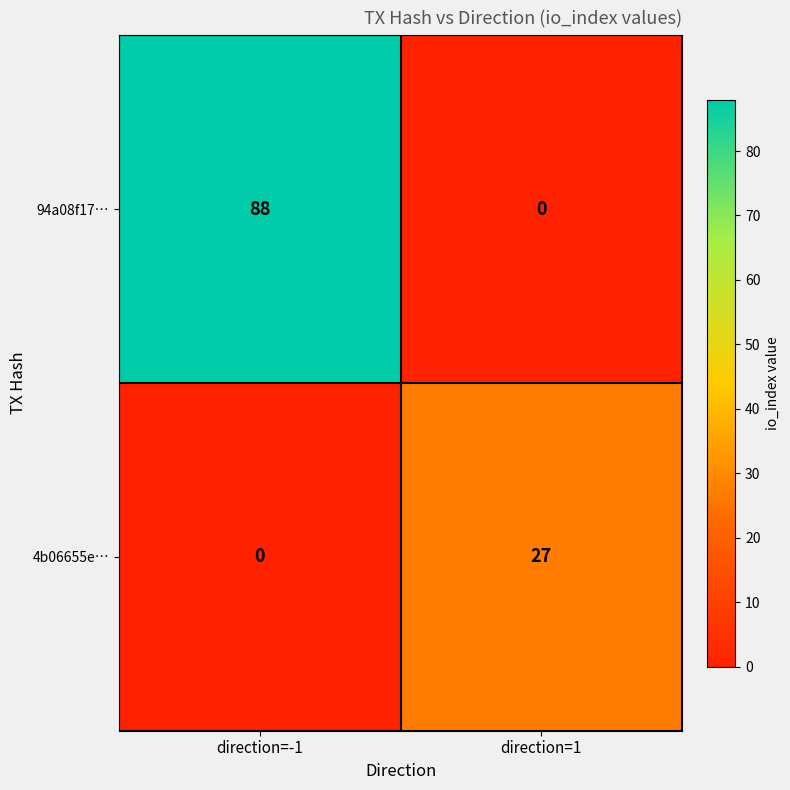

Which series has the largest range (max minus min)?

94a08f17…